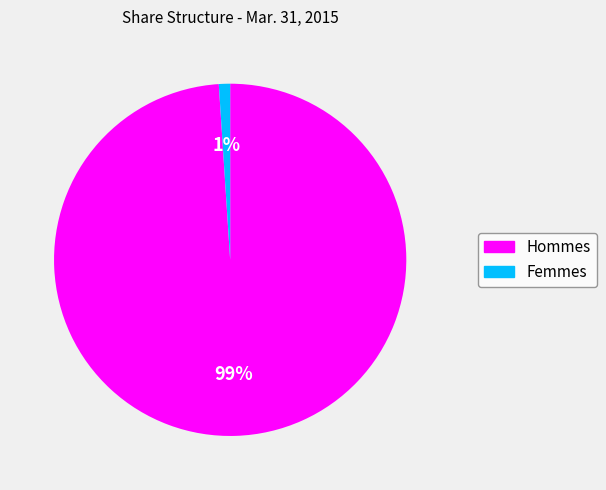

Rank the categories by value from highest to lowest.

Hommes, Femmes